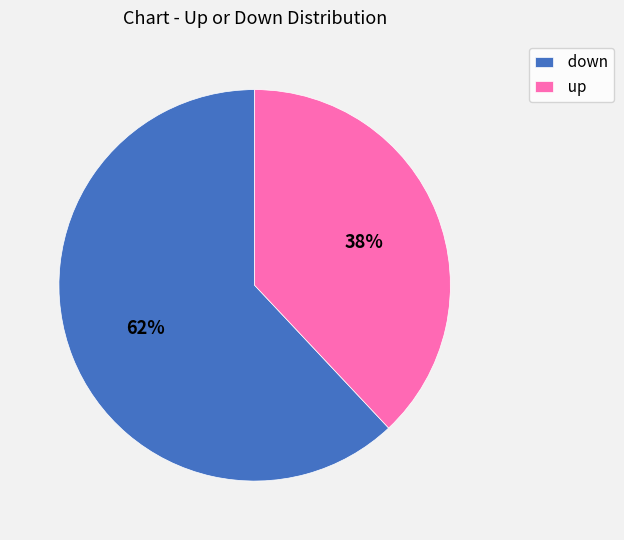

Which category has the biggest portion of the pie?

down